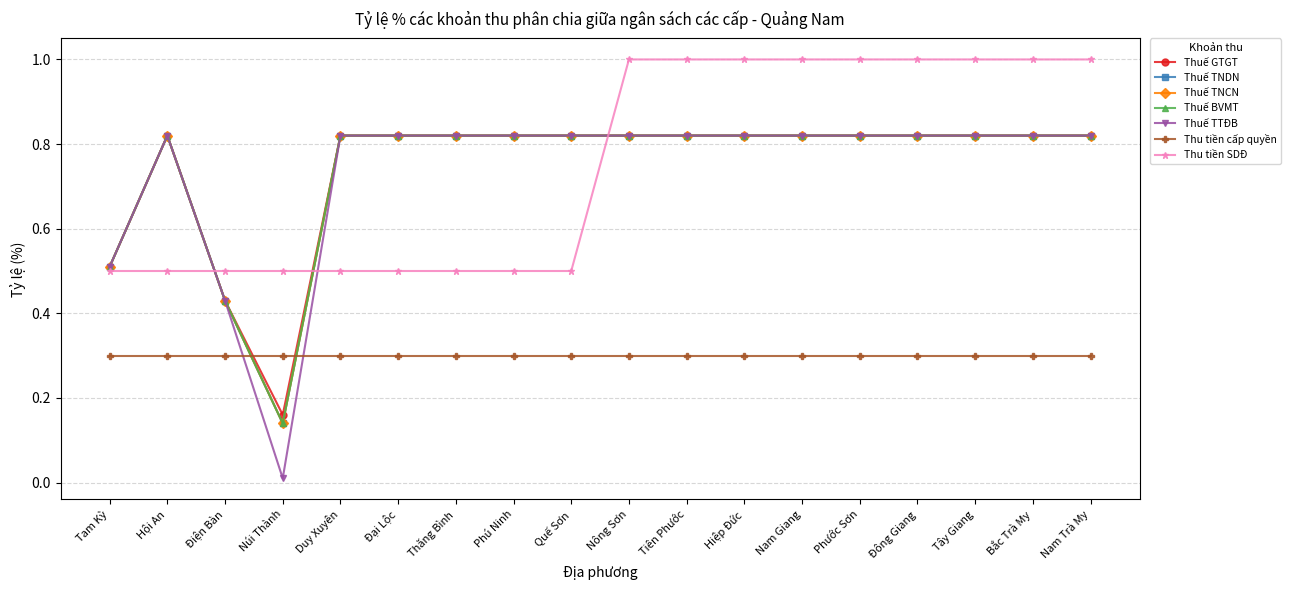

Does the chart have visible grid lines?

Yes